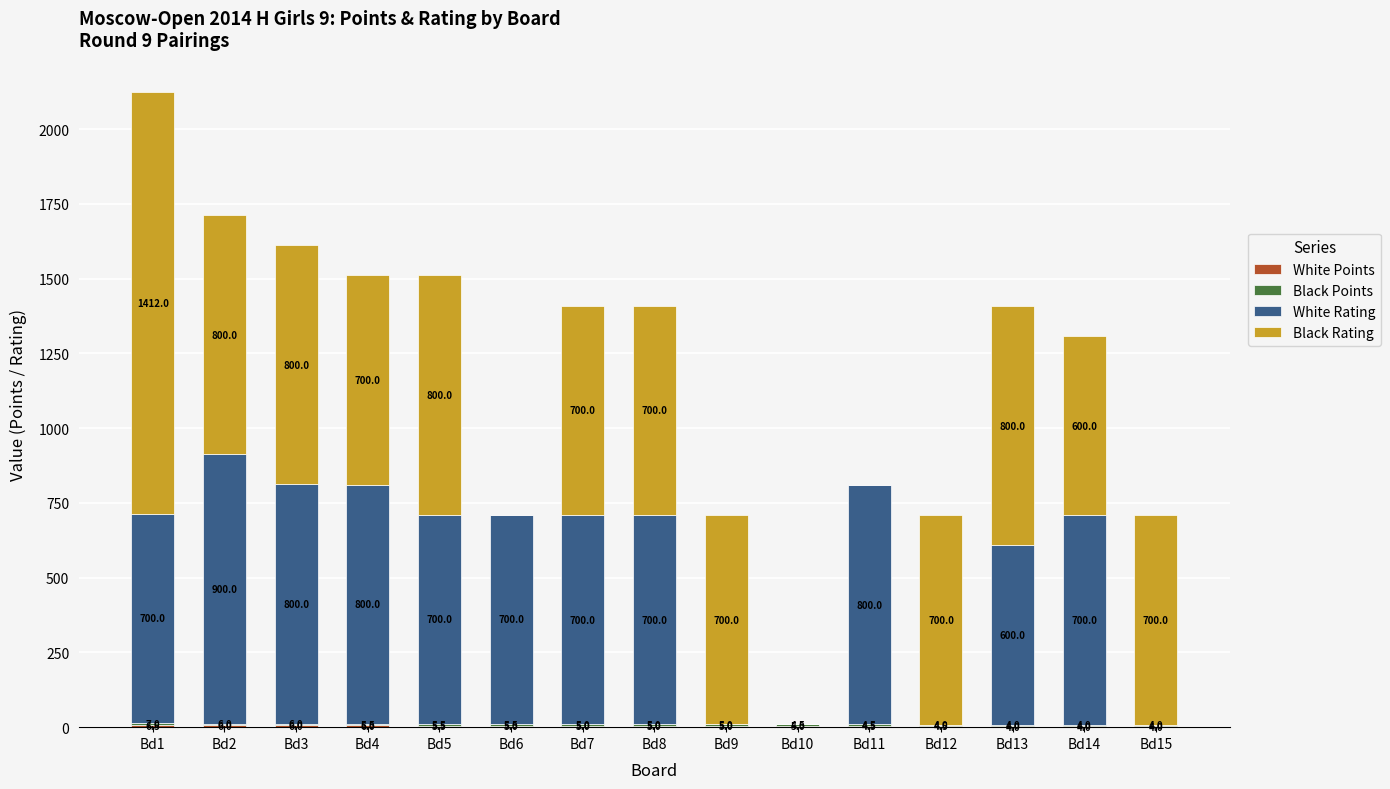

At which category is the sum across all series the highest?

Bd1